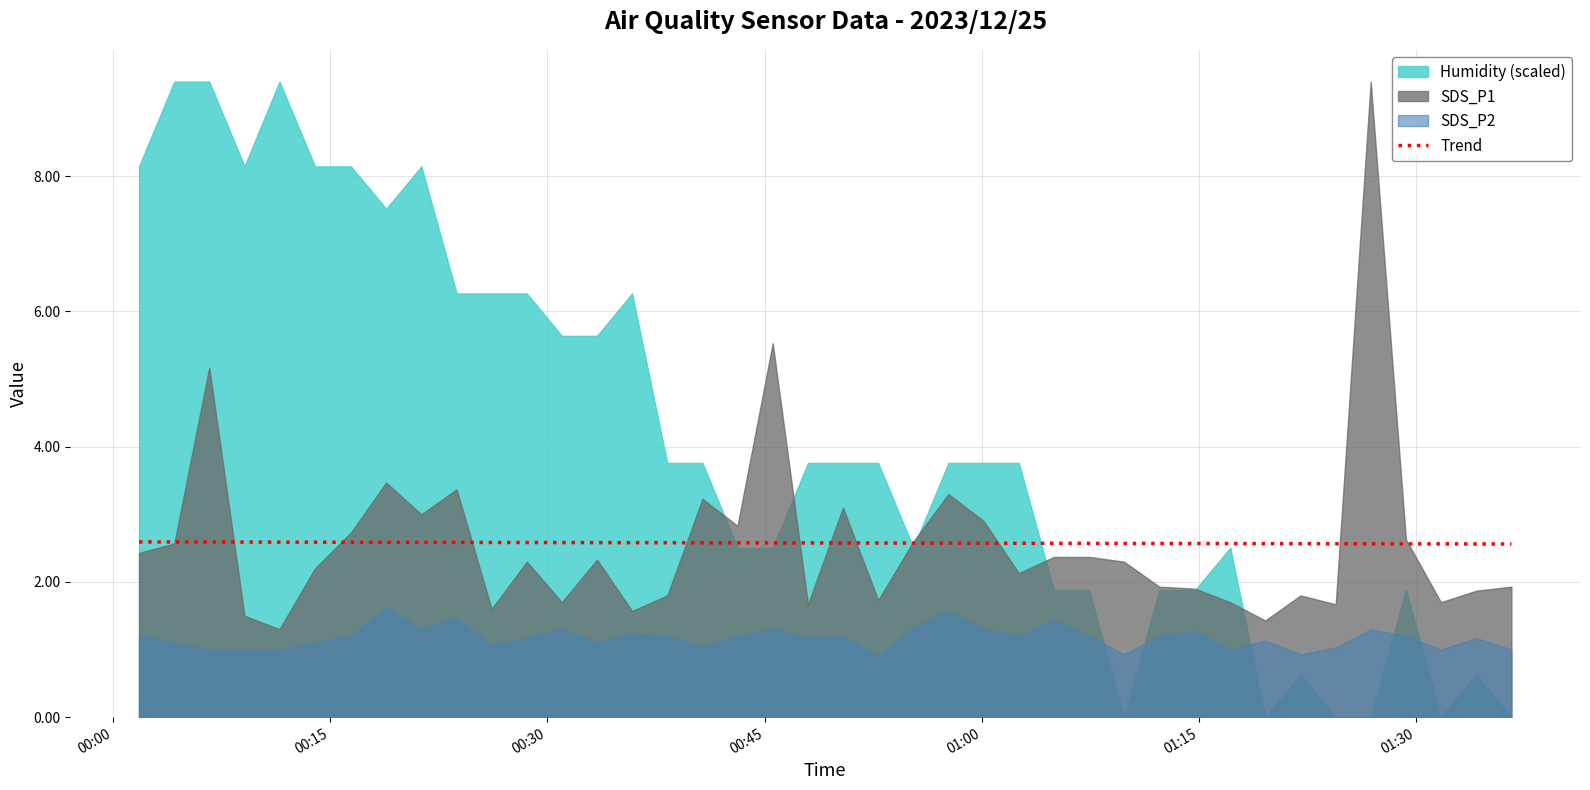

What is the lowest value of the Trend series?

2.6